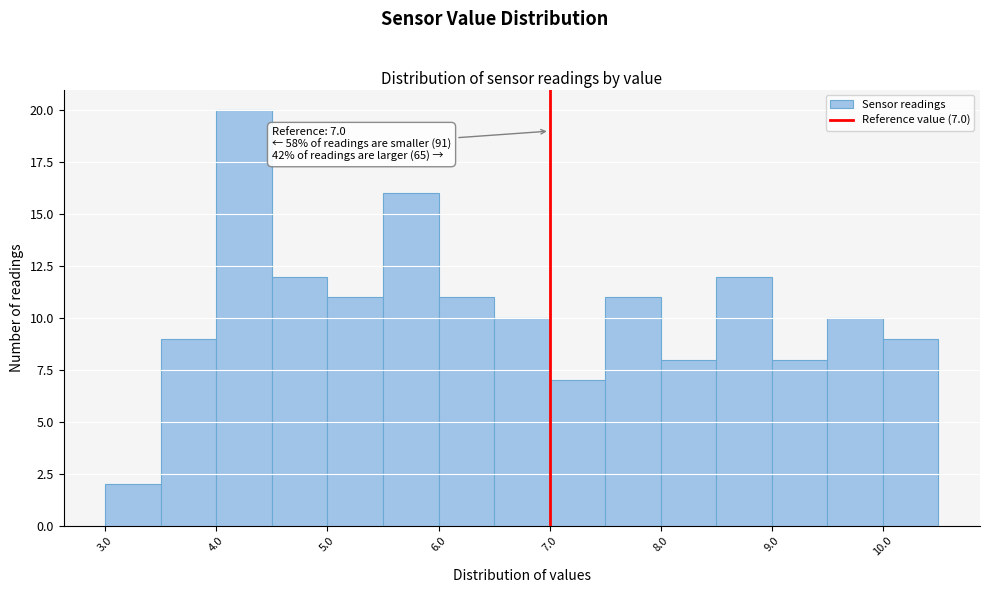

Over which range of the x-axis is the bar tallest?

4.0 to 4.5